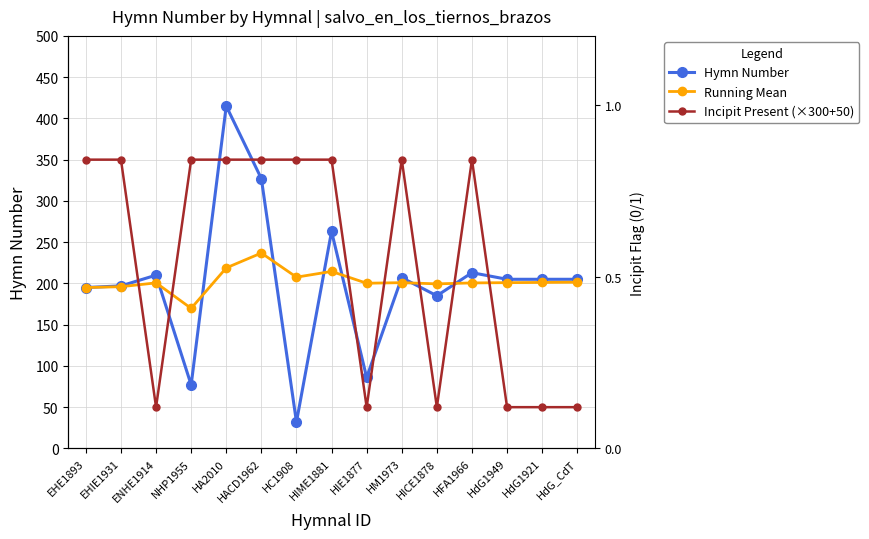

Which series has the widest spread of values?

Hymn Number